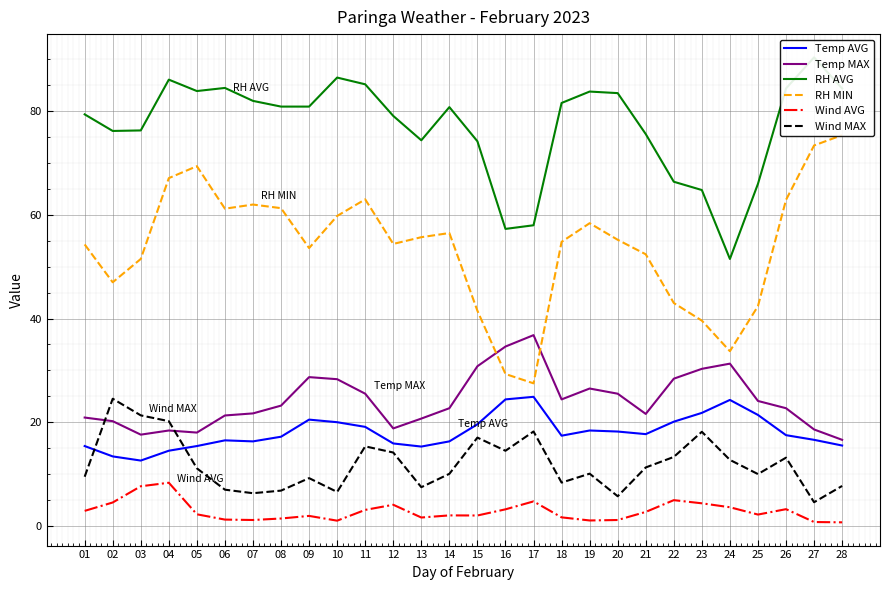

Where is Wind MAX nearest to the value 14?

12